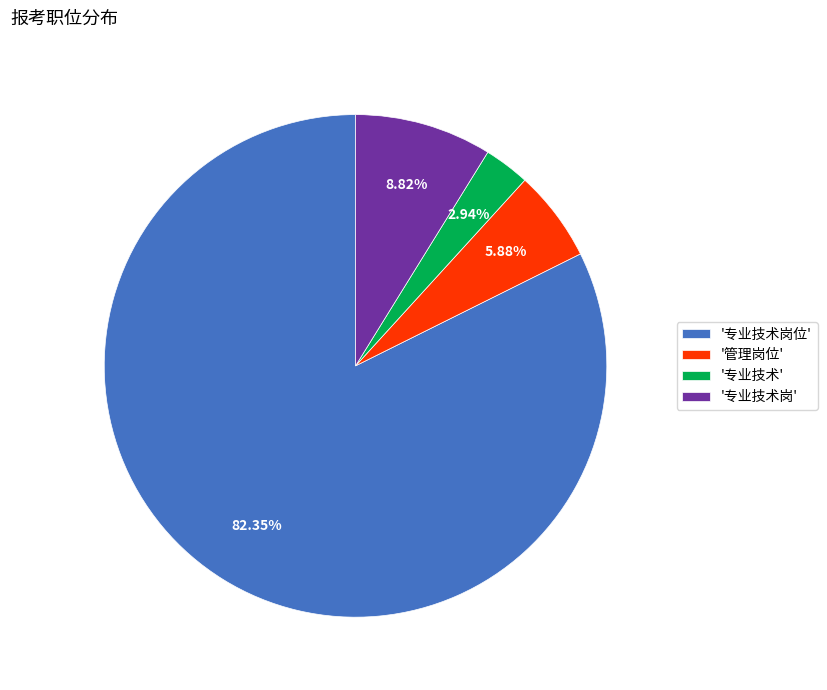

Combined, do '专业技术岗' and '管理岗位' account for over 50%?

No